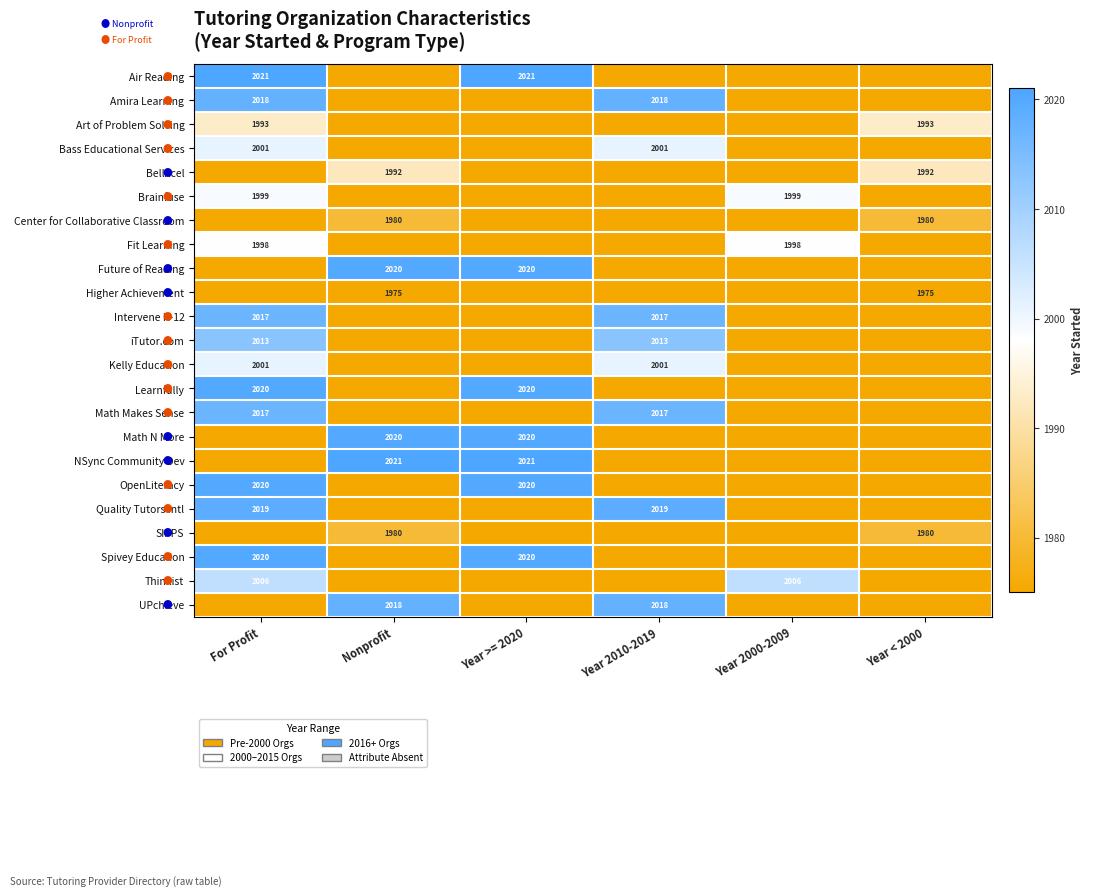

Is it true that Center for Collaborative Classroom equals 1980 at Nonprofit?

True